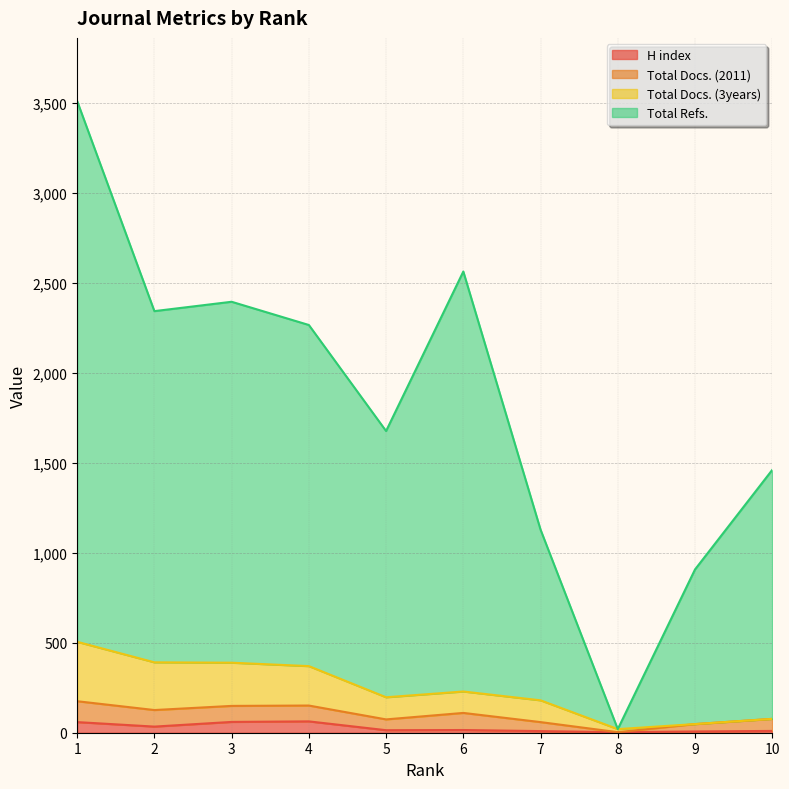

Rank the categories by H index value from highest to lowest.

4, 3, 1, 2, 6, 5, 10, 7, 9, 8